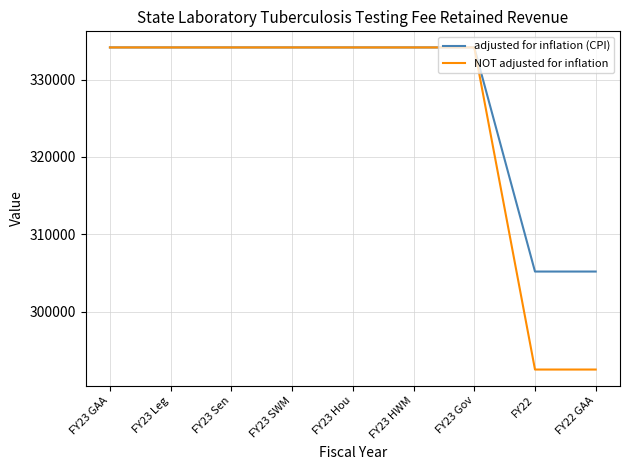

Which series has the widest spread of values?

NOT adjusted for inflation